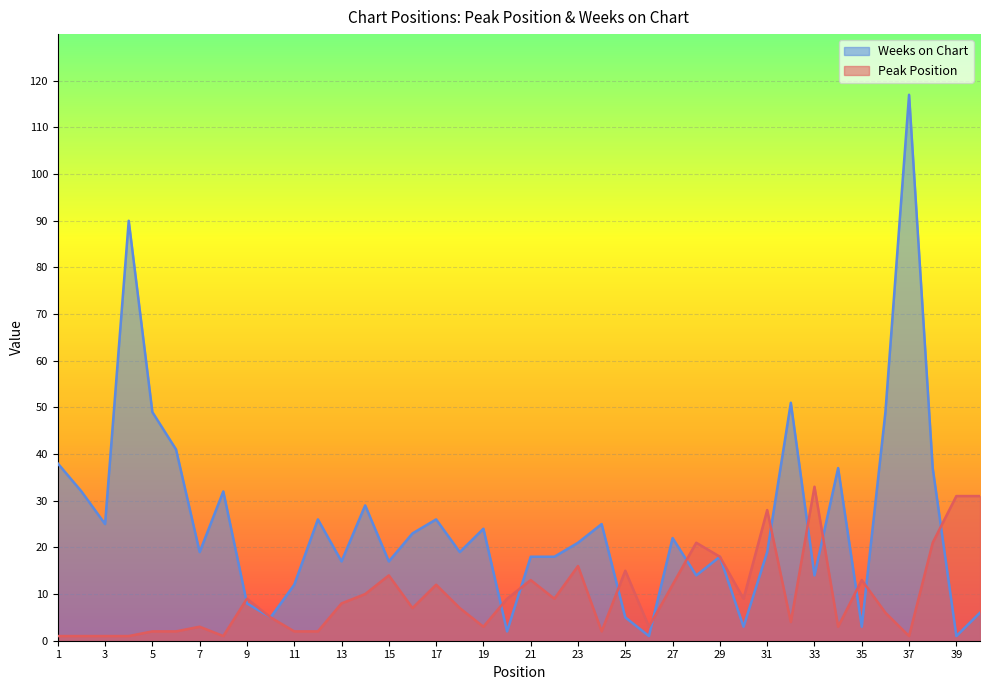

What is the sum of all Weeks on Chart values?

1013